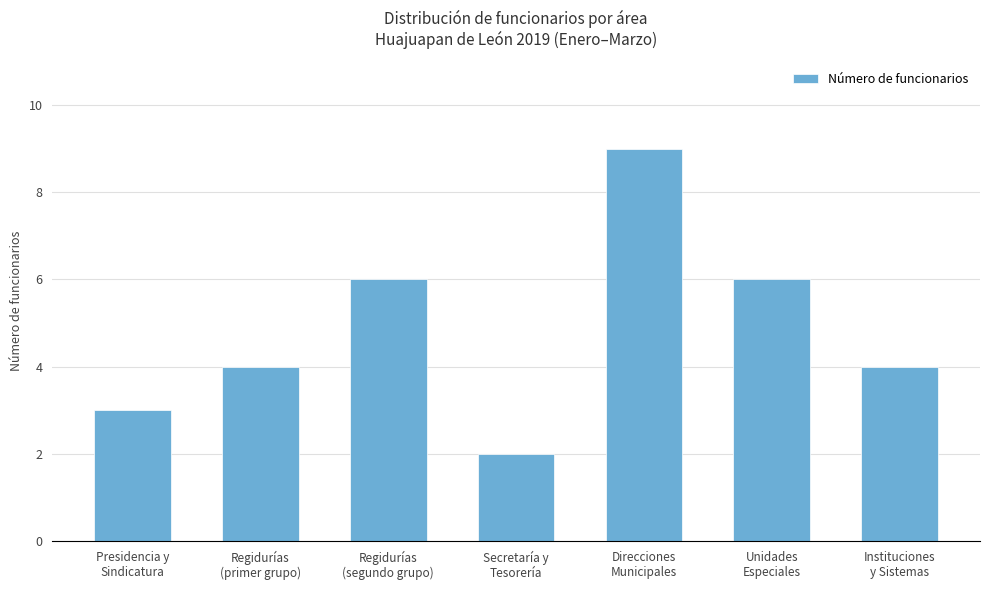

What is the sum of the values at Regidurías
(primer grupo) and Secretaría y
Tesorería?

6